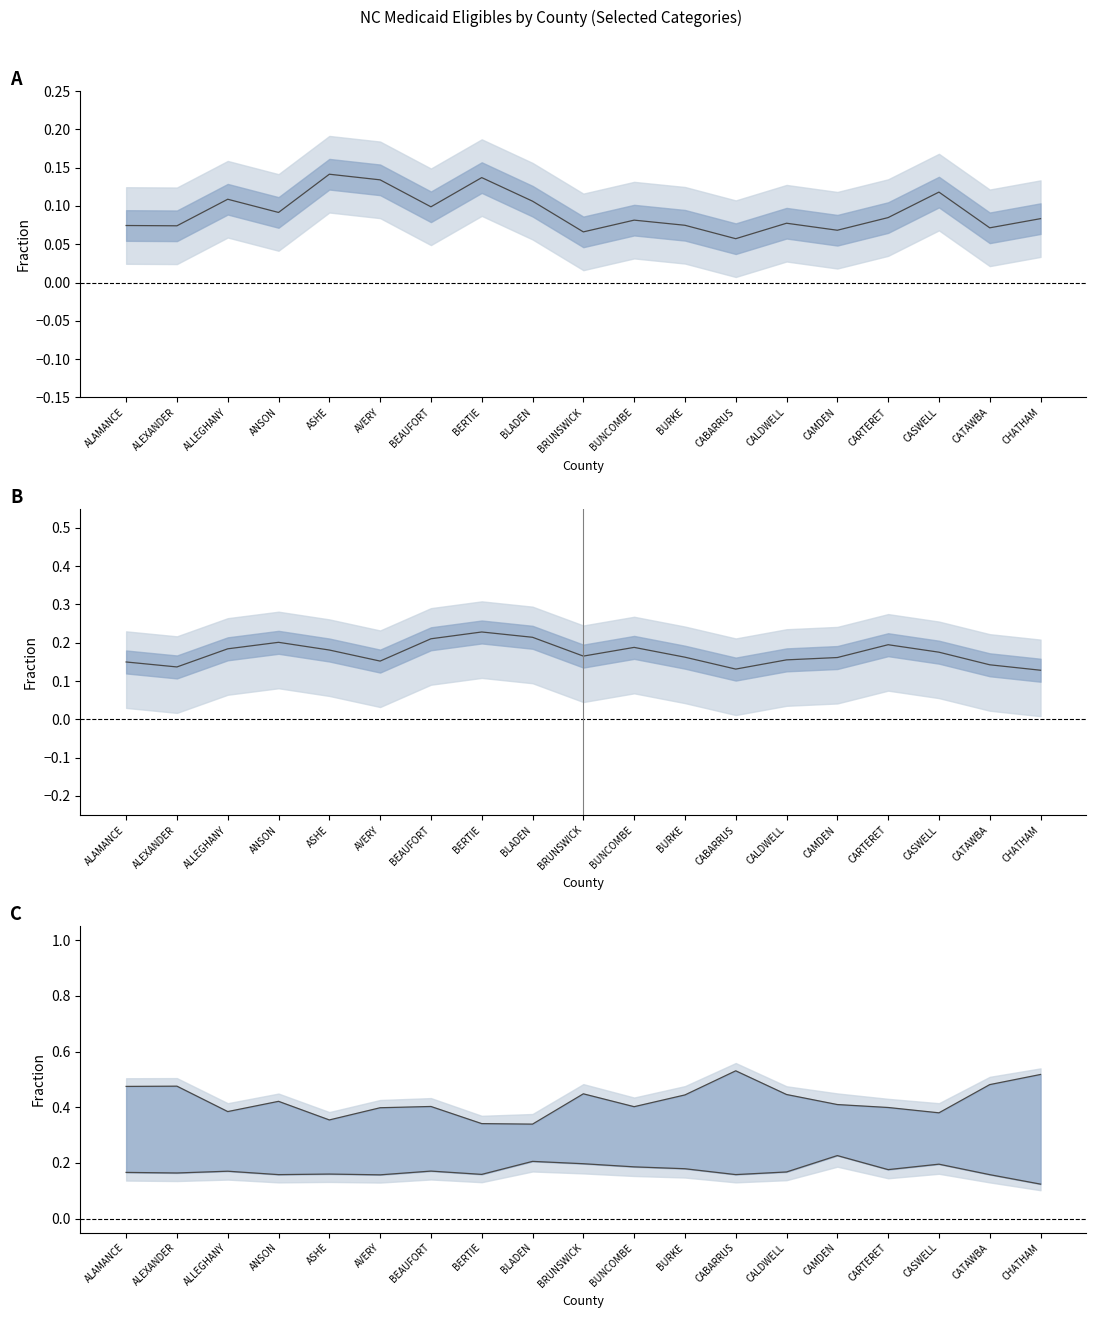

Is it true that DISABLED fraction equals 0.3 at ANSON?

False